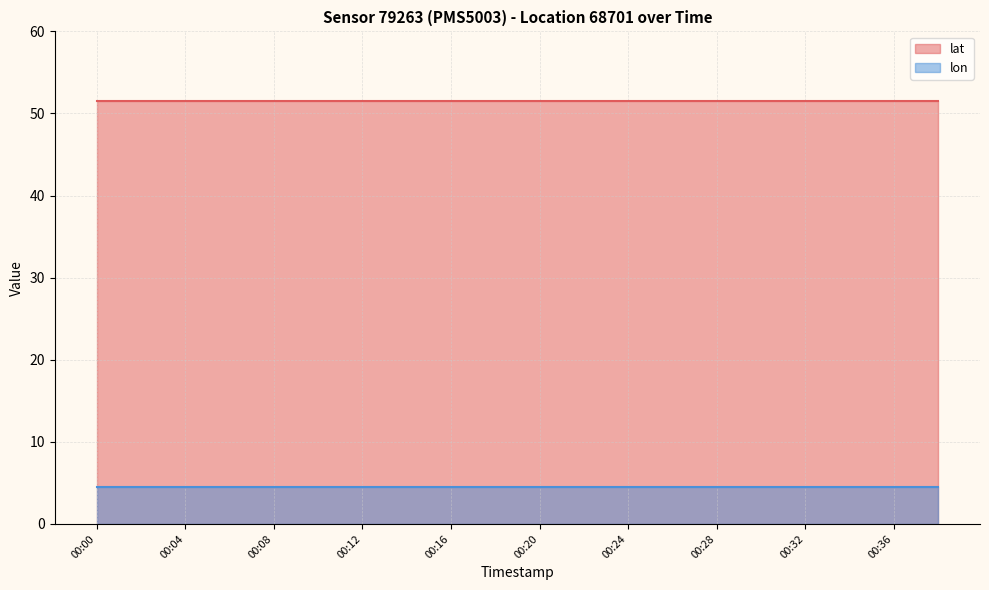

Reading left to right, extract all data points from this chart.

lat: 51.6	51.6	51.6	51.6	51.6	51.6	51.6	51.6	51.6	51.6	51.6	51.6	51.6	51.6	51.6	51.6	51.6	51.6	51.6	51.6
lon: 4.5	4.5	4.5	4.5	4.5	4.5	4.5	4.5	4.5	4.5	4.5	4.5	4.5	4.5	4.5	4.5	4.5	4.5	4.5	4.5